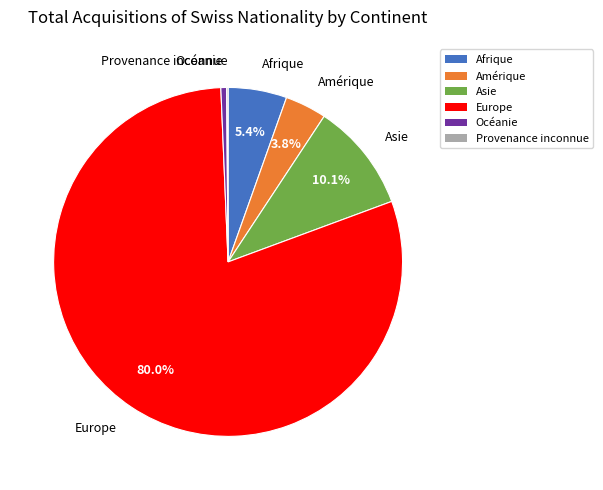

Approximately how many times larger is the value at Amérique compared to Afrique?

0.7